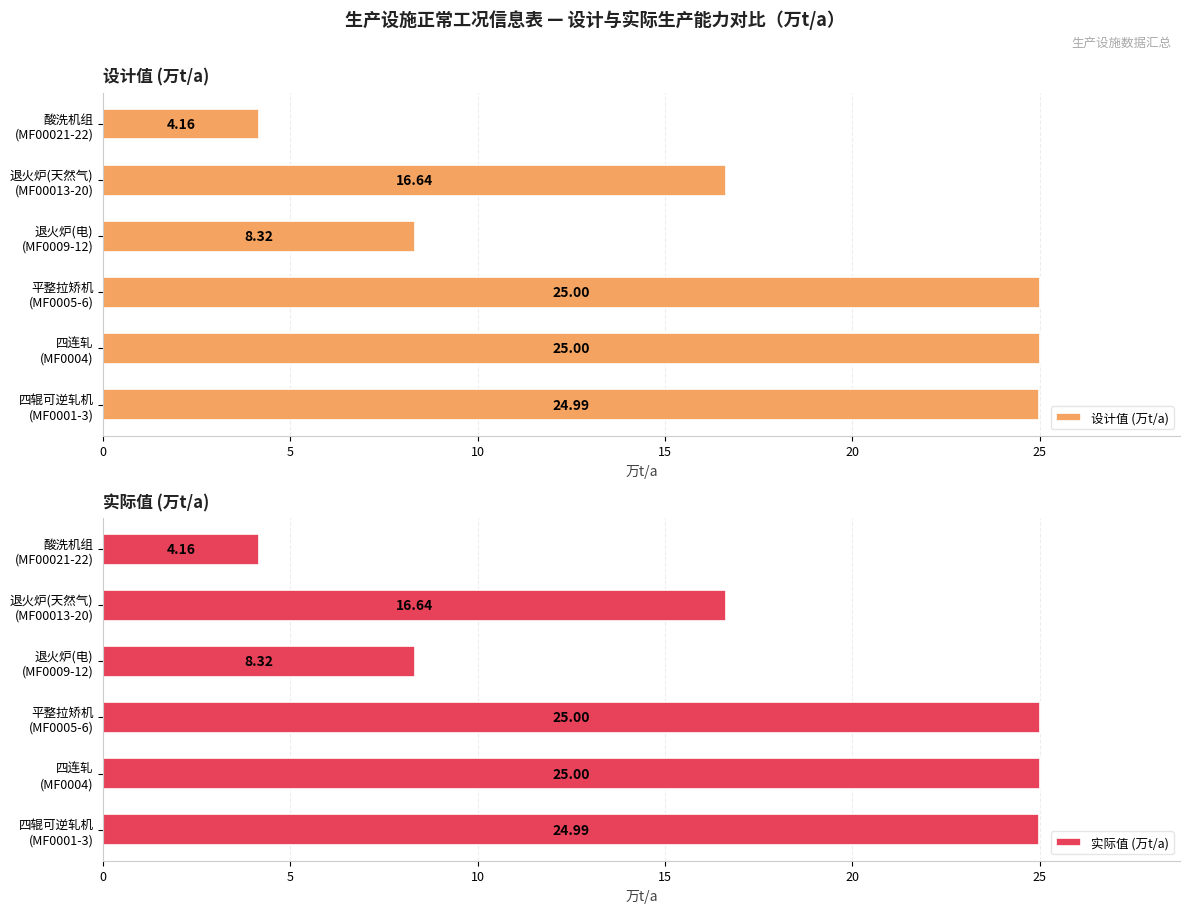

Are the bars grouped side by side (vs. stacked)?

Yes